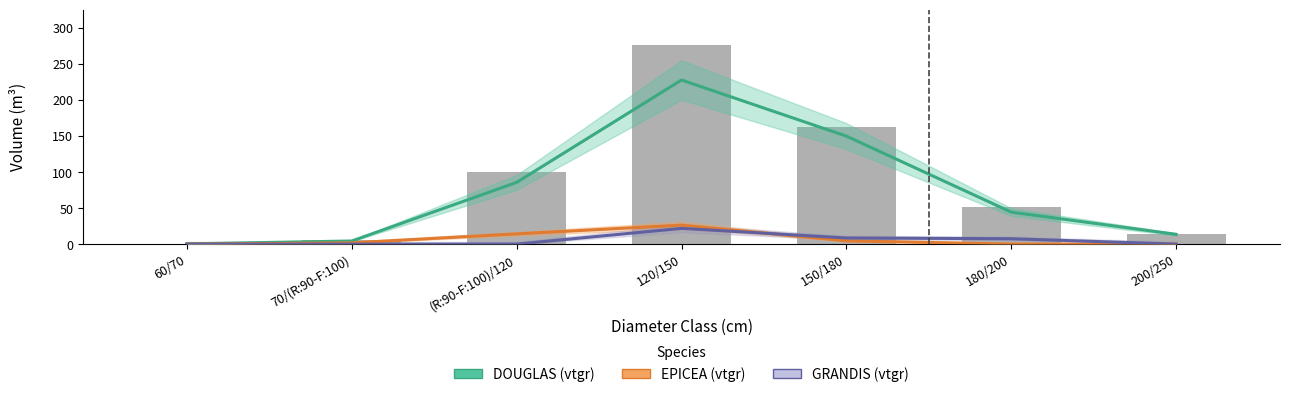

Which series changed the most between (R:90-F:100)/120 and 180/200?

DOUGLAS (vtgr)